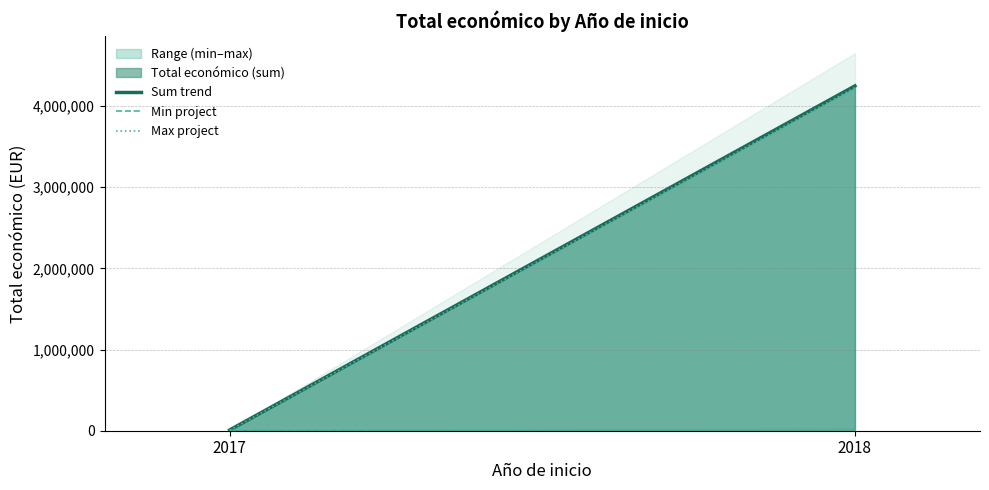

Reading right to left, list all the values displayed in this chart.

Sum trend: 4245697	9000
Min project: 19478	4000
Max project: 4226219	5000